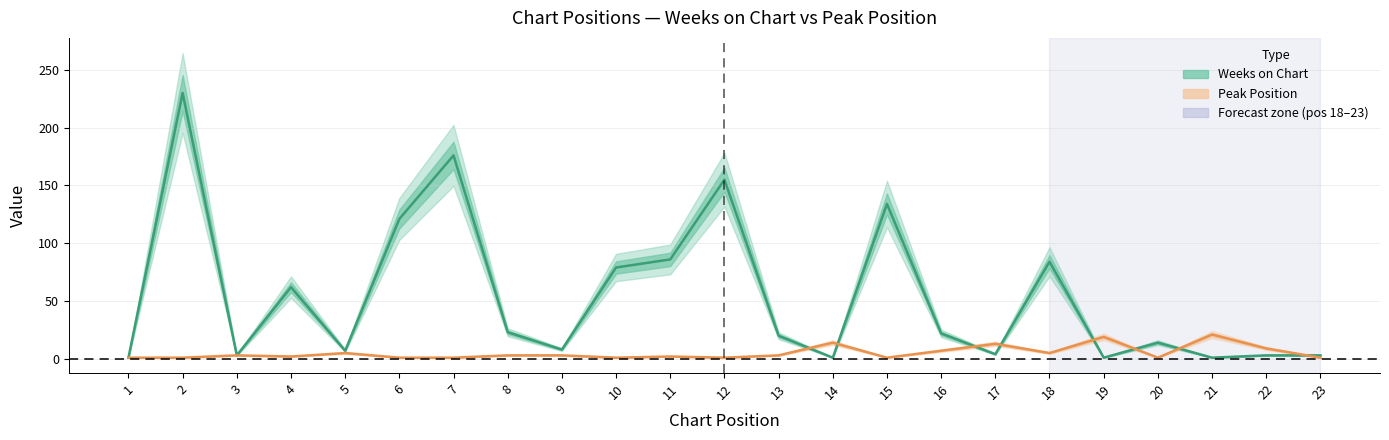

At which category is the sum across all series the highest?

2